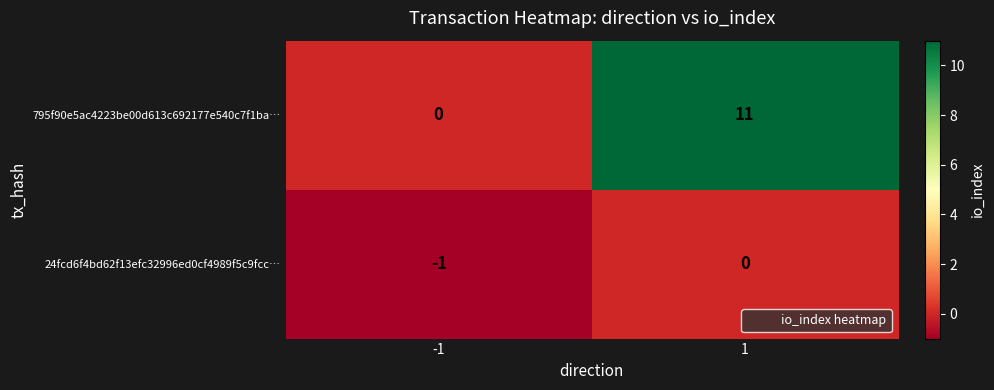

What value does the 795f90e5ac4223be00d613c692177e540c7f1ba… series have at 1, to the nearest 10?

10